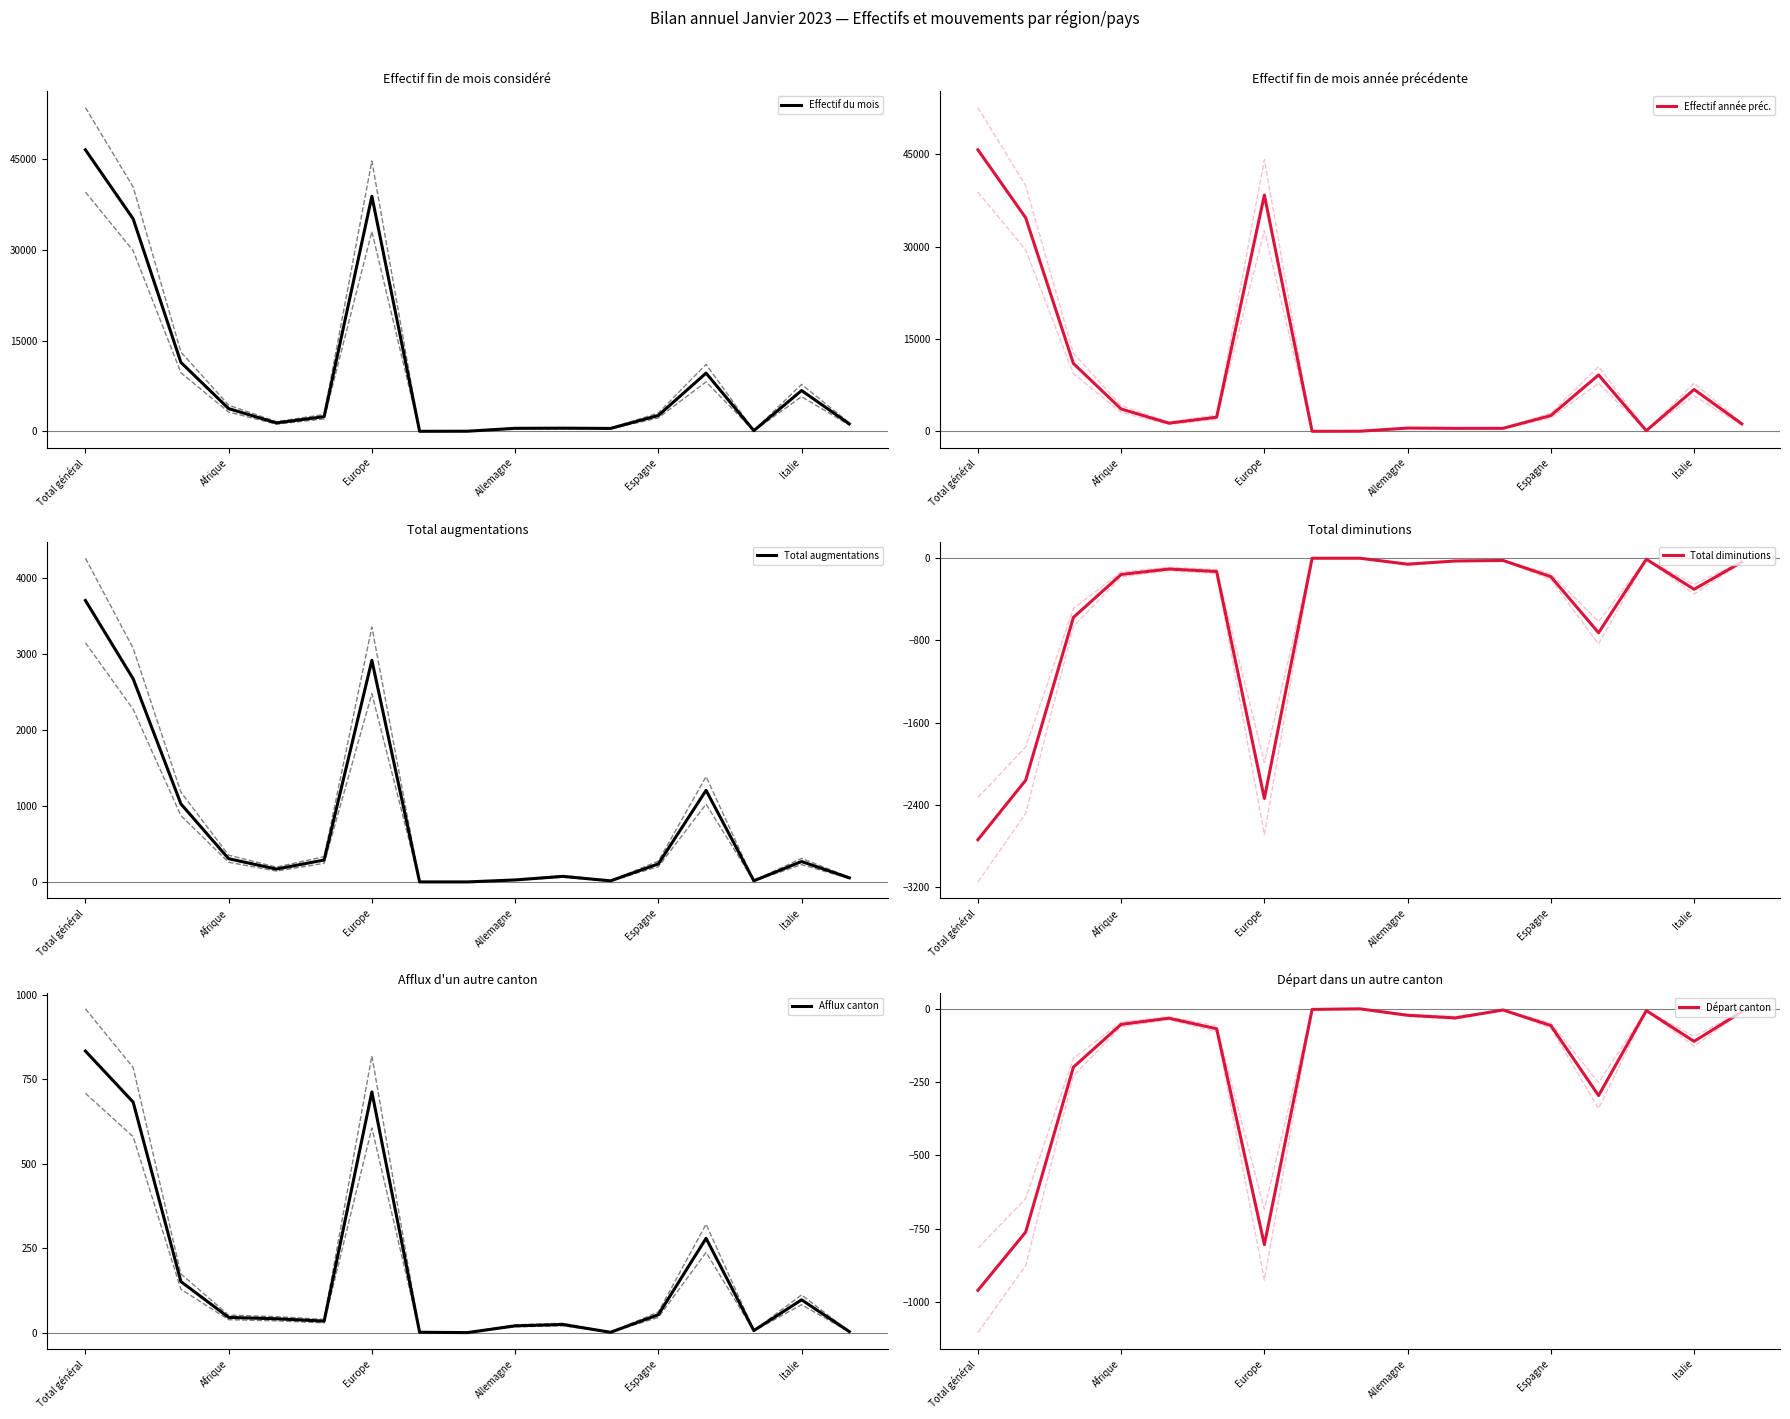

Count the number of categories in the chart.

17